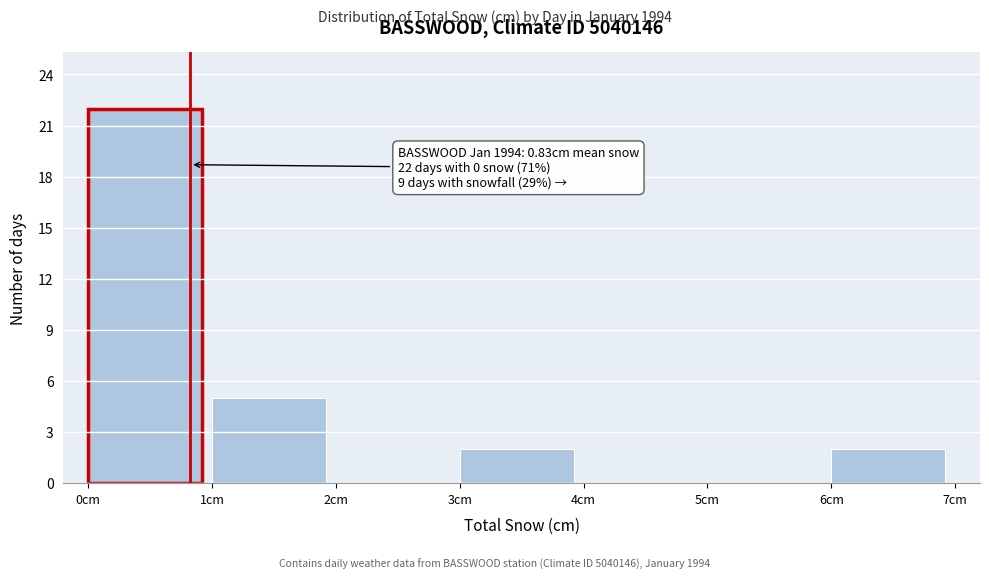

Which range on the x-axis has the tallest bar?

0 to 1